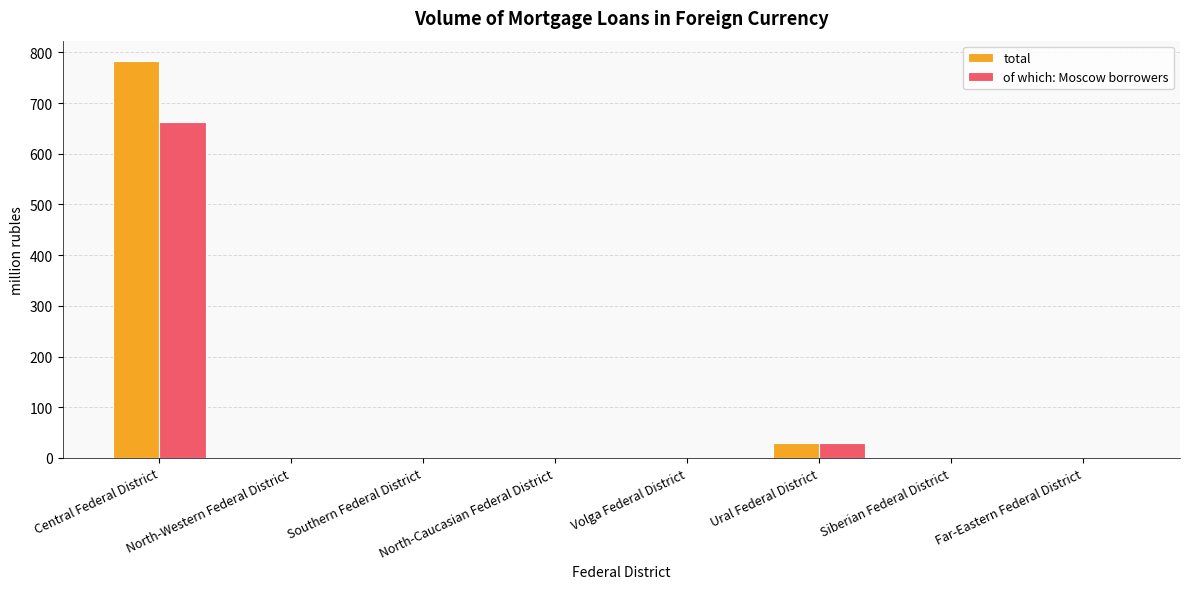

True or false: of which: Moscow borrowers has a value of -272 at Southern Federal District.

False